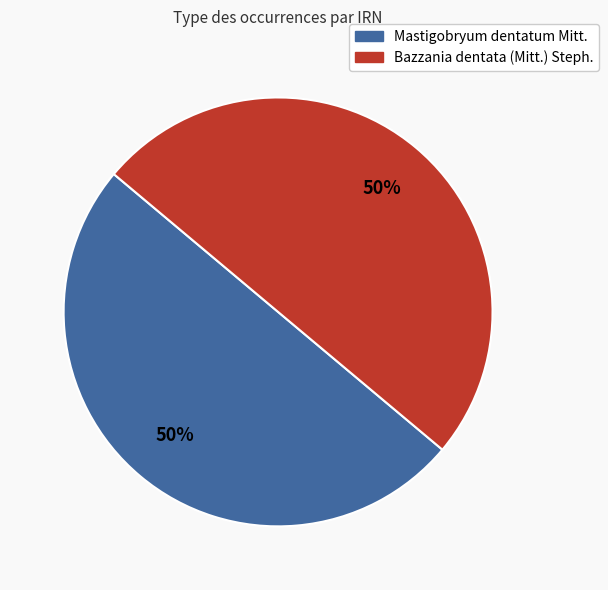

To the nearest percent, what portion does Mastigobryum dentatum Mitt. represent?

50%